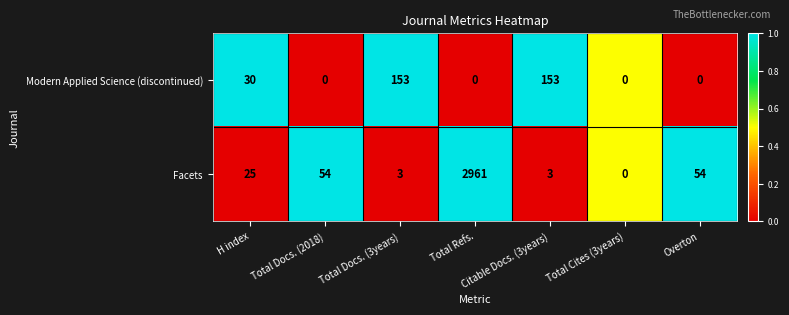

Rank the series at Total Refs. from lowest to highest value.

Modern Applied Science (discontinued), Facets